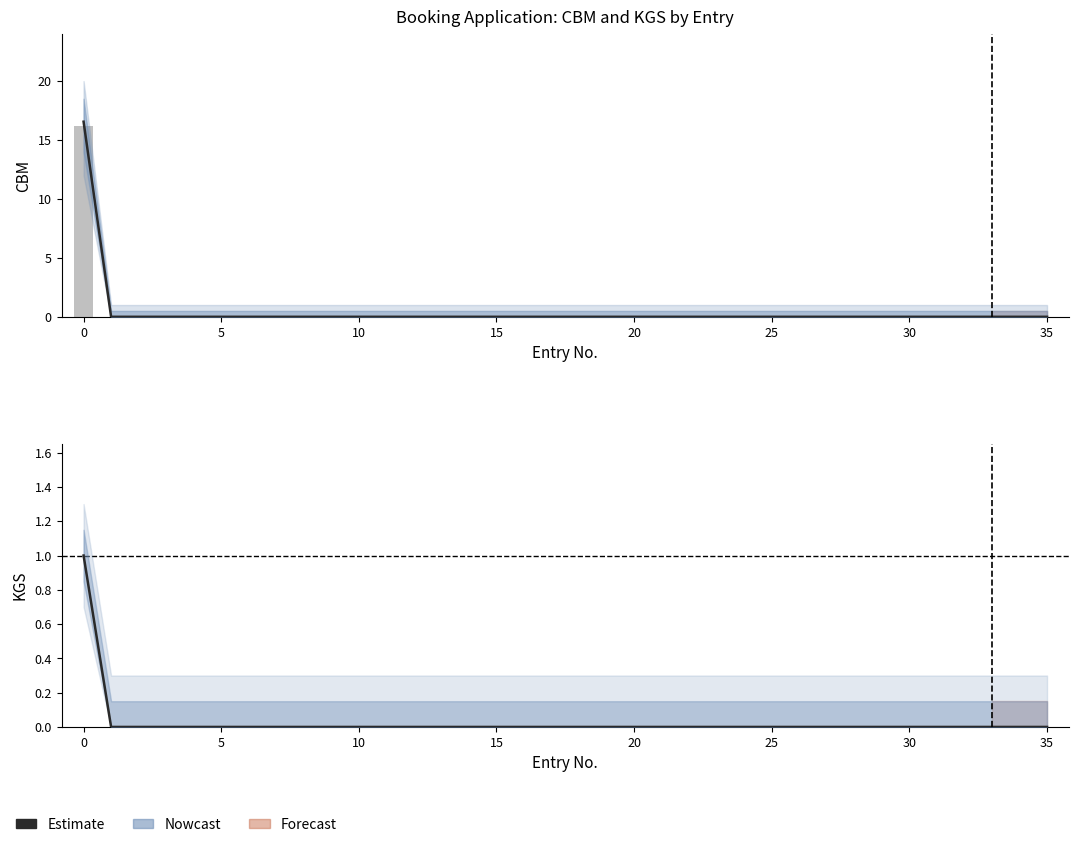

How many KGS Central values are between 0 and 1?

36